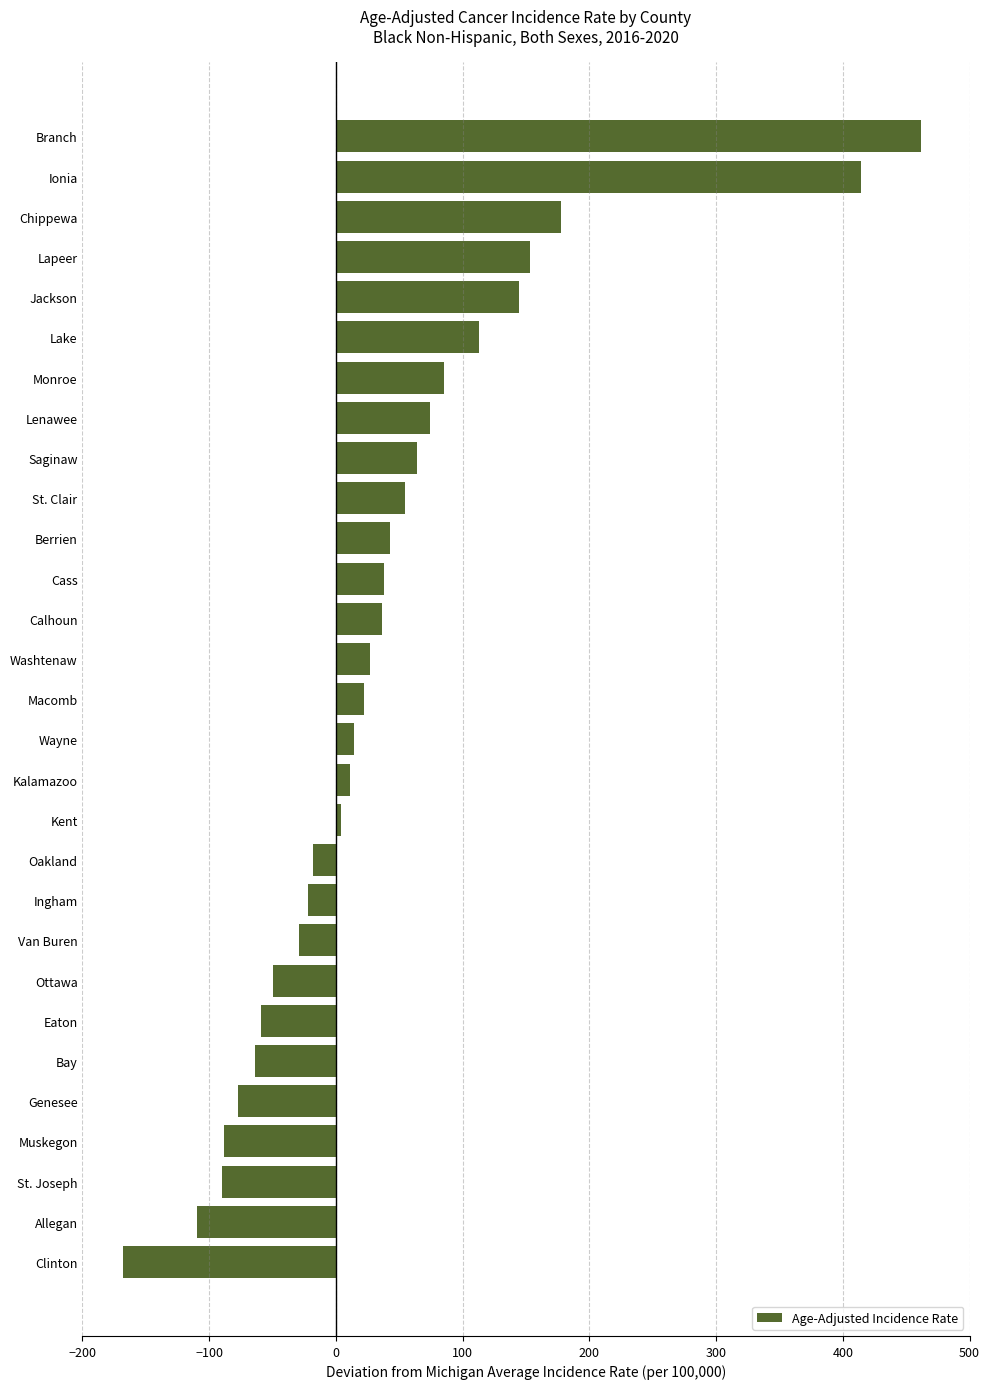

What is the difference between the maximum and minimum values?

630.3